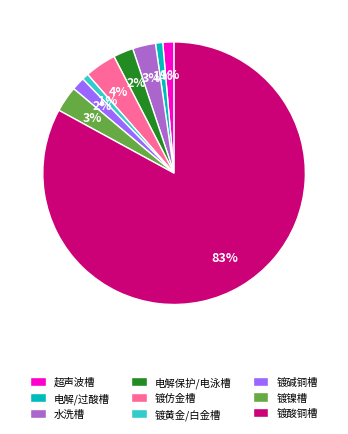

Count the number of slices in the pie.

9